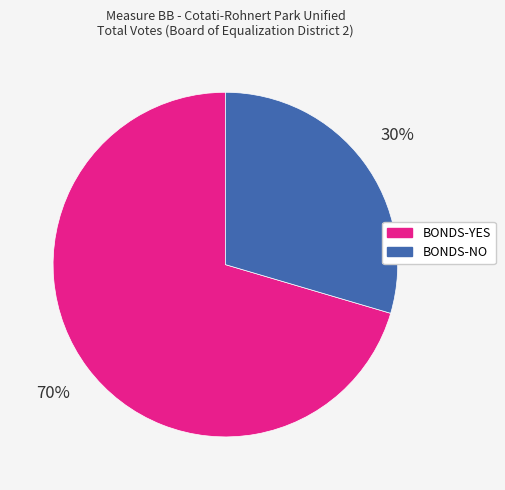

What is the majority slice?

BONDS-YES